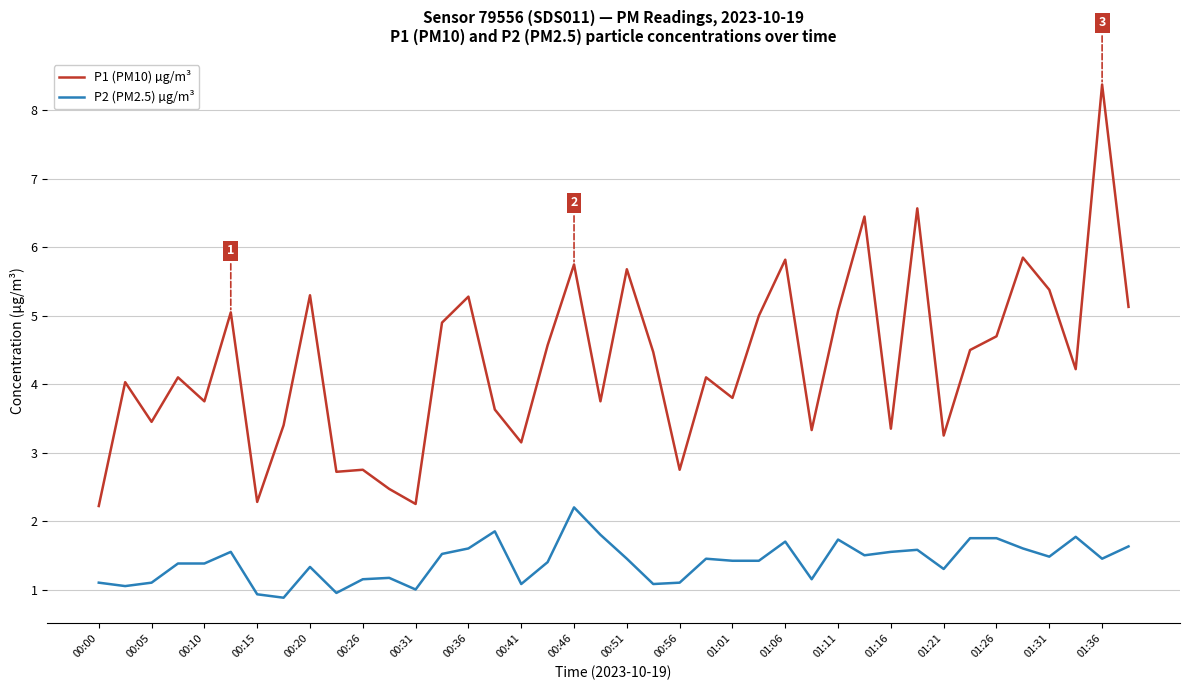

Rank the series by their maximum value, from highest to lowest.

P1 (PM10) µg/m³, P2 (PM2.5) µg/m³